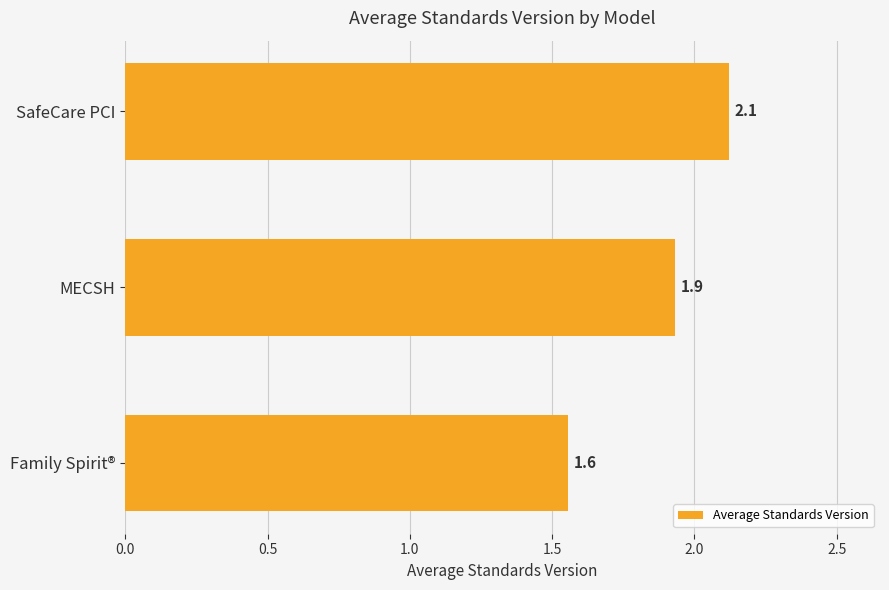

How many data points does each series have?

3